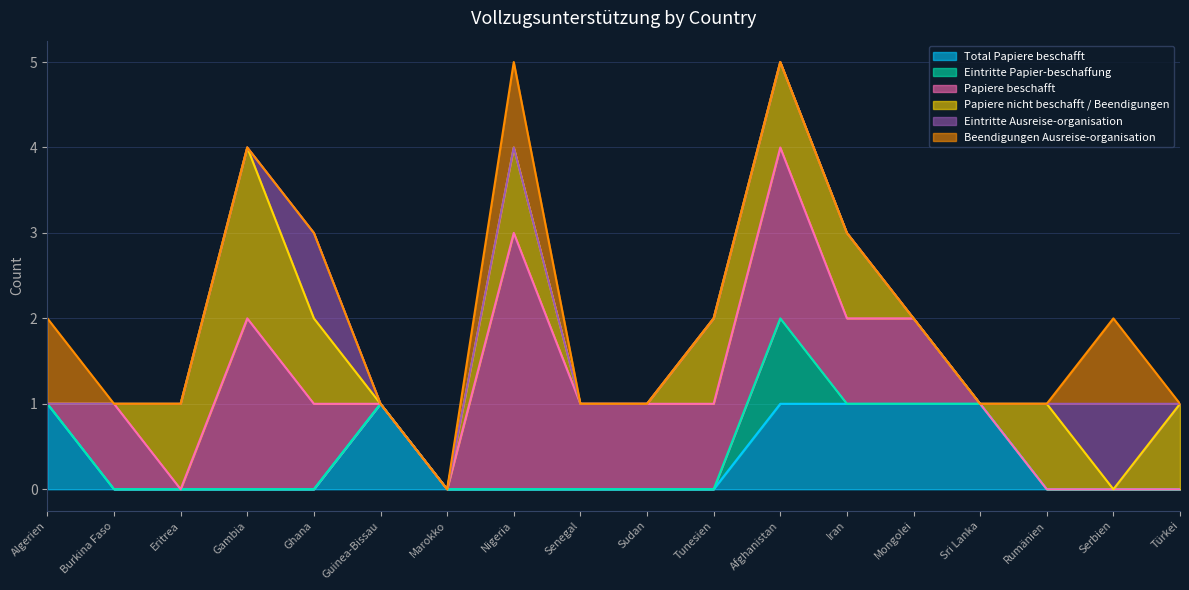

How many Eintritte Papier-beschaffung values are between 0 and 1?

18